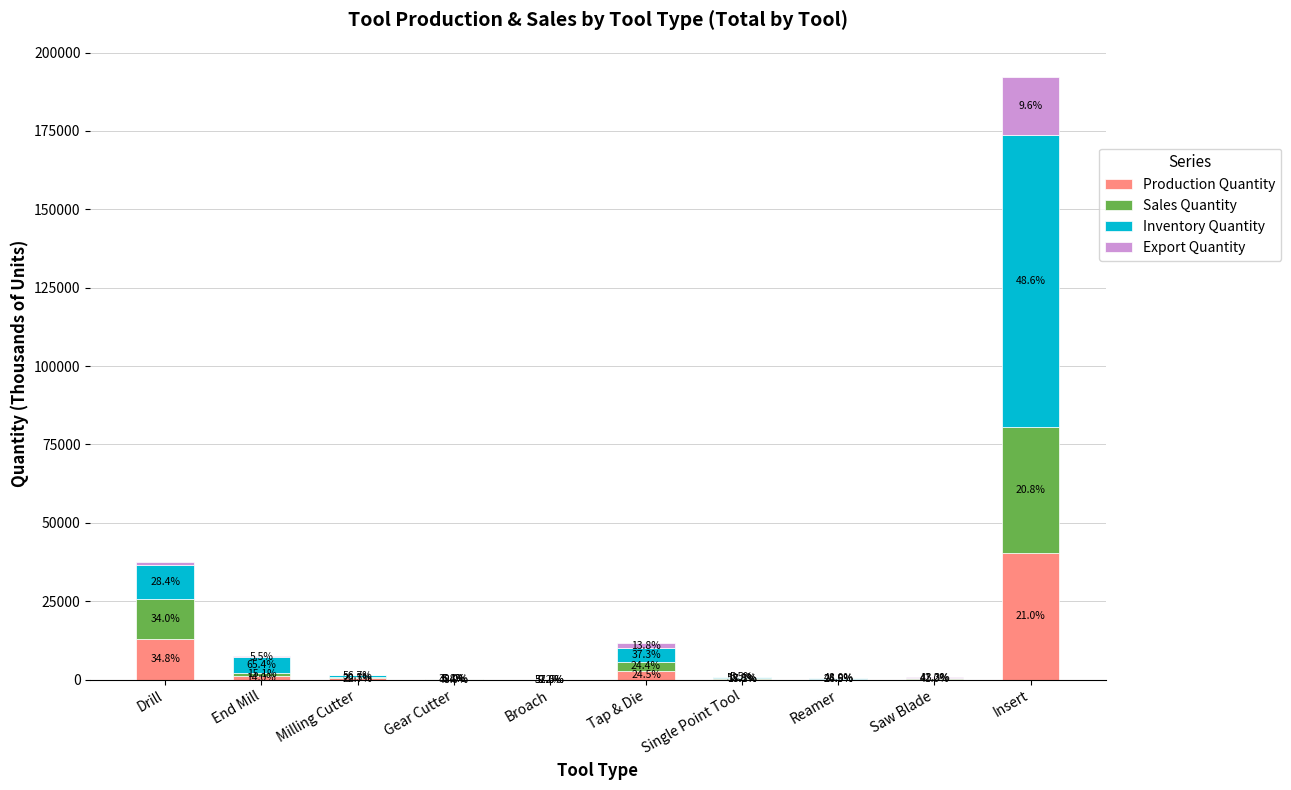

What is the difference between the maximum and minimum values in the Sales Quantity series?

40042.8